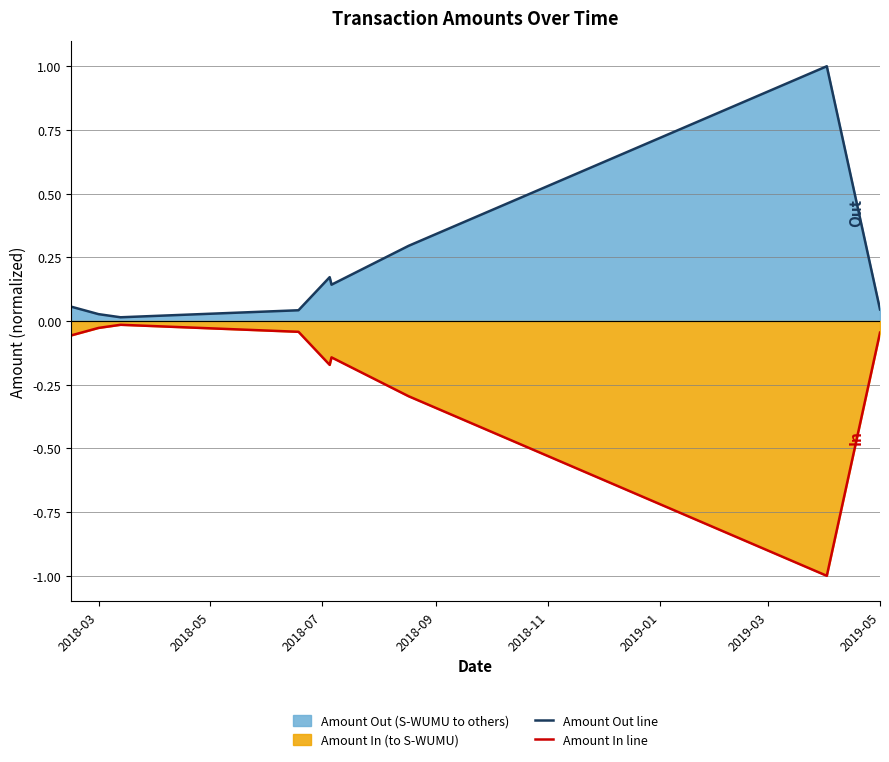

True or false: Amount In line and Amount Out line cross at least once.

False